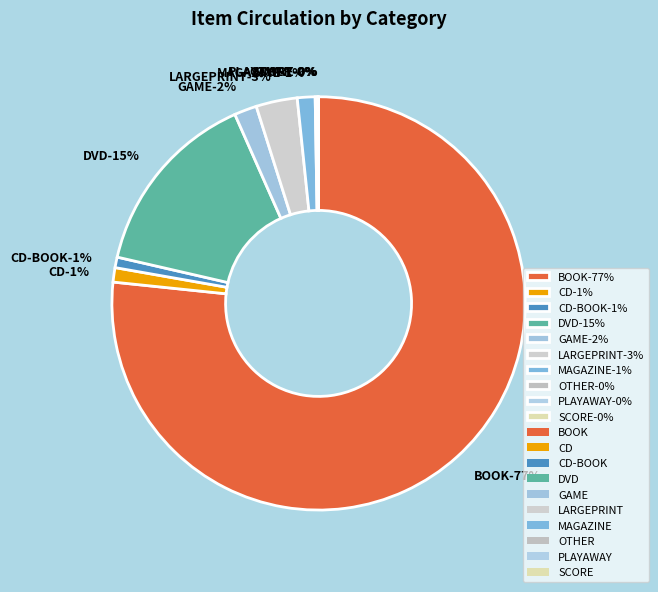

To the nearest percent, what percentage of the pie is BOOK?

77%